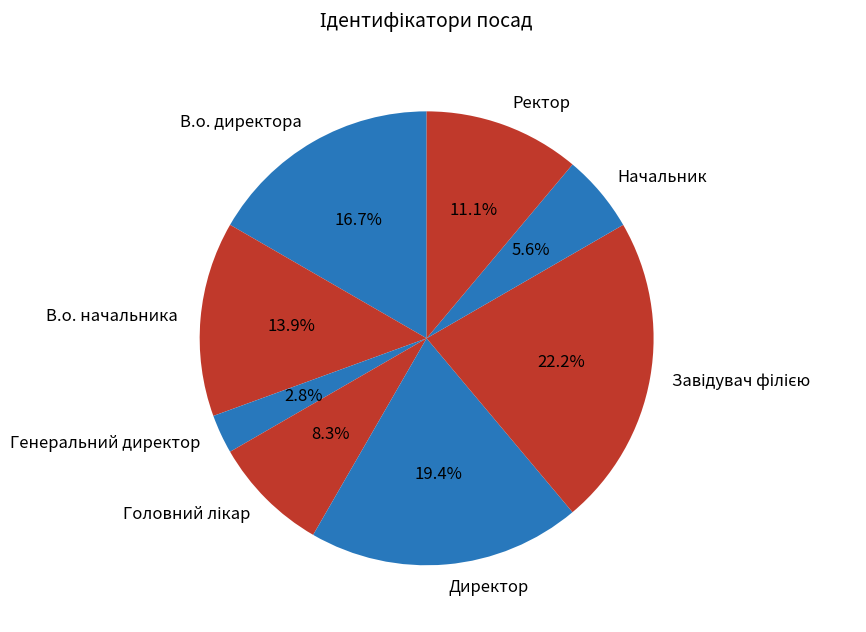

Which has a higher value, В.о. начальника or Генеральний директор?

В.о. начальника